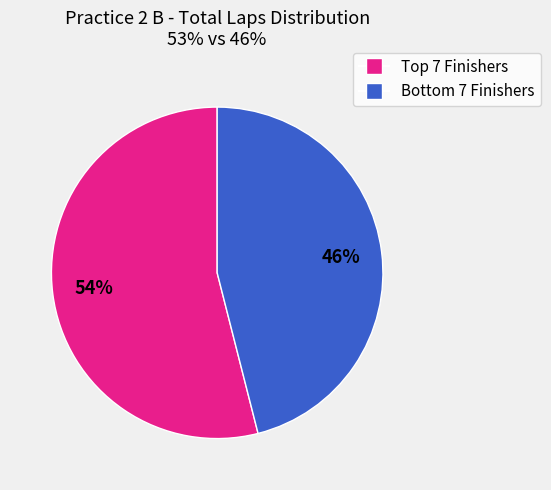

Is there a majority slice in this chart?

Yes